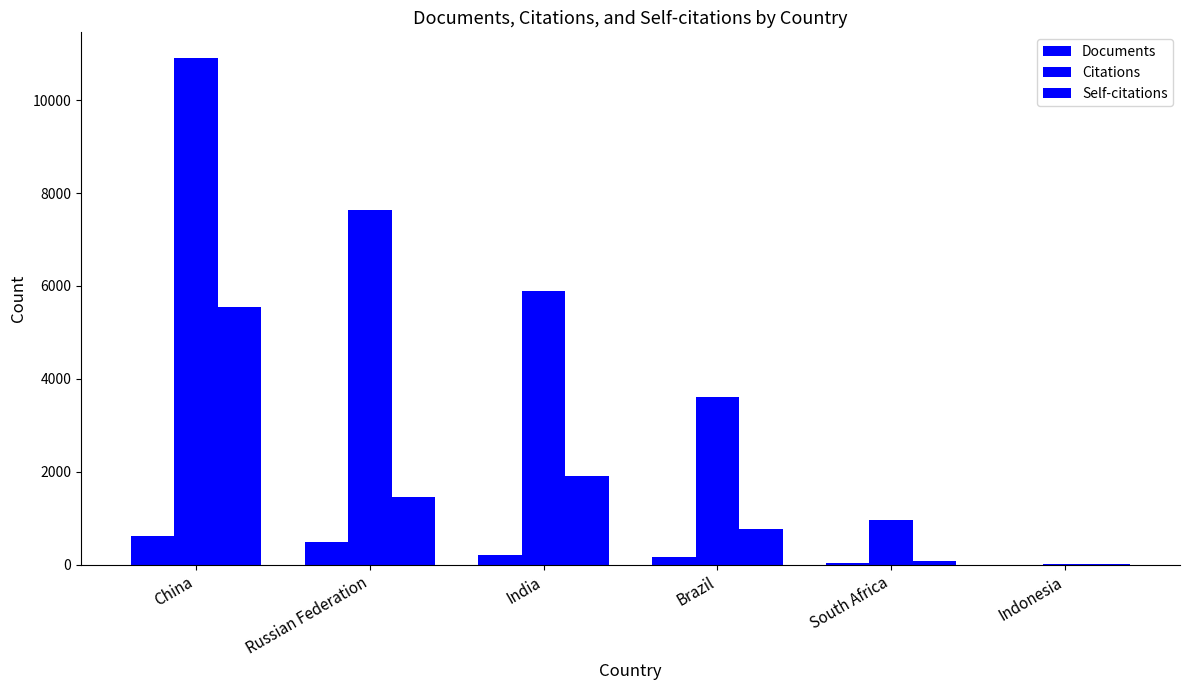

At which category is the sum across all series the highest?

China